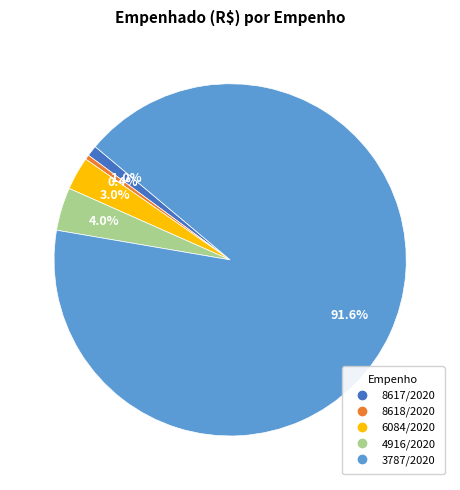

To the nearest percent, what portion does 6084/2020 represent?

3%